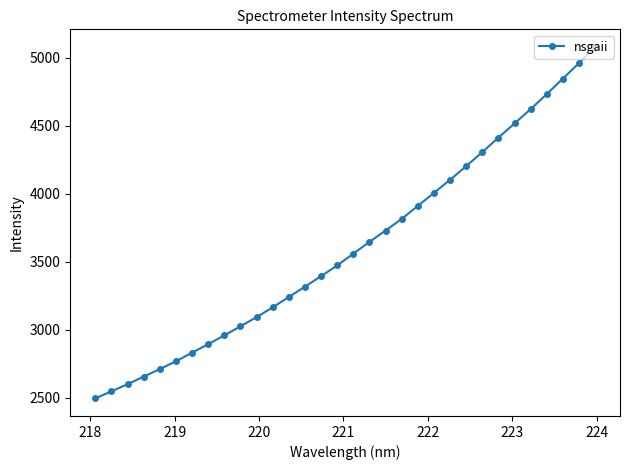

True or false: the data has more than 2 interior local peaks.

False